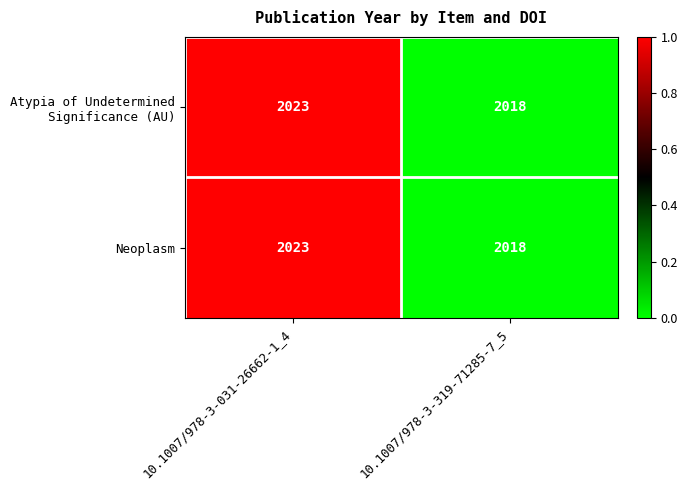

What is the difference between the maximum and minimum values in the Neoplasm series?

5